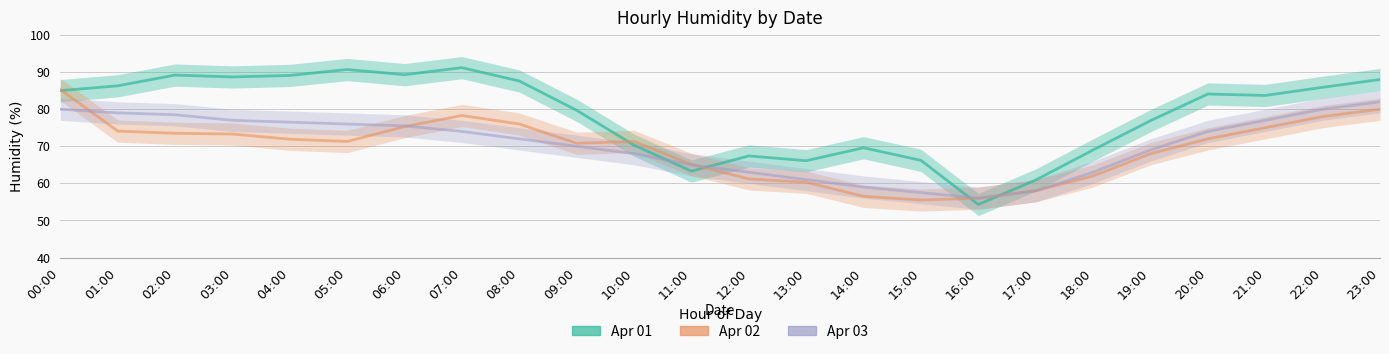

At which category is the sum across all series the highest?

00:00